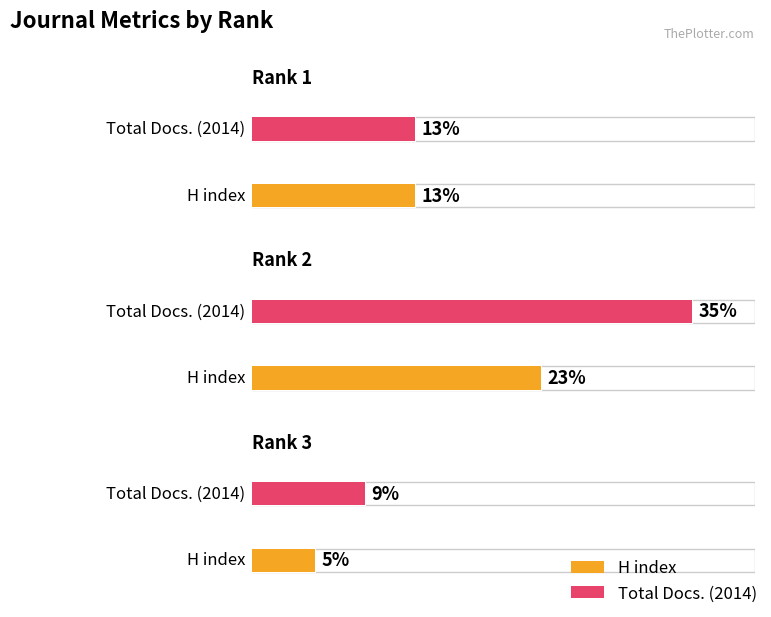

What is the average value of the H index series?

14